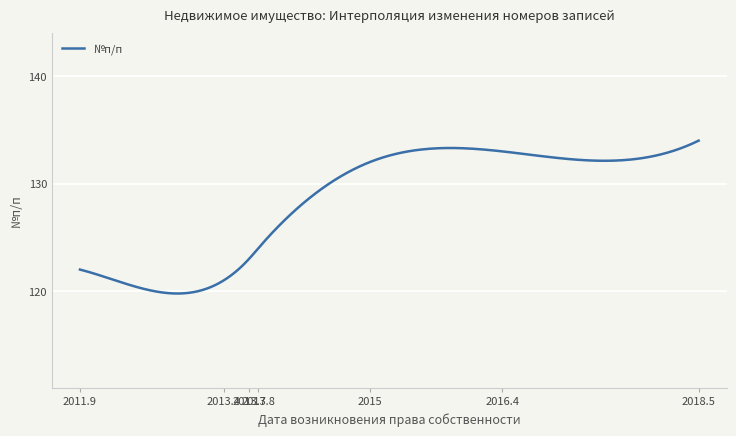

What is the difference between the second highest and second lowest values?

14.1